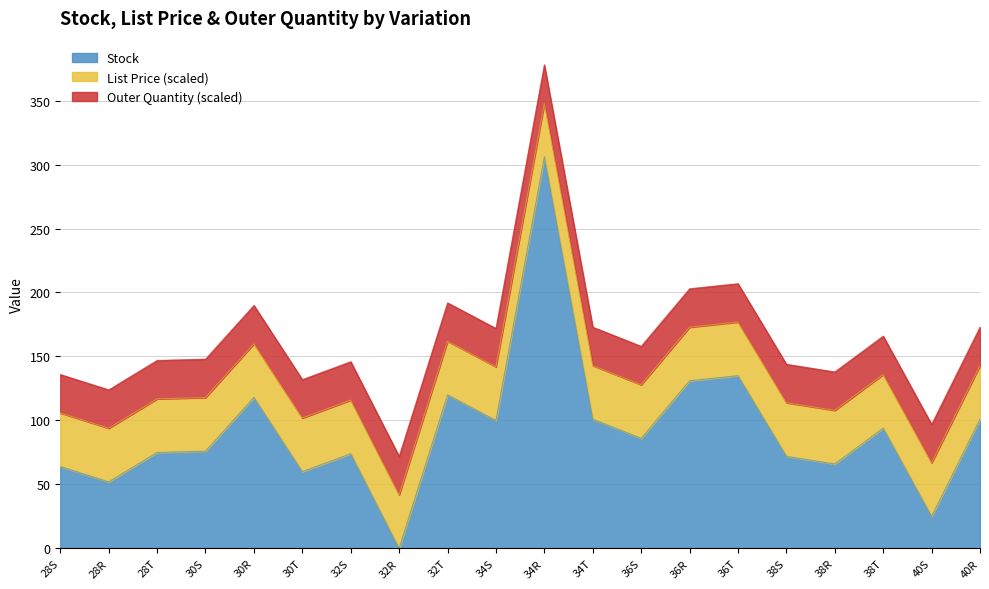

Reading left to right, list all the values displayed in this chart.

Stock: 64.0	52.0	75.0	76.0	118.0	60.0	74.0	0.0	120.0	100.0	306.0	101.0	86.0	131.0	135.0	72.0	66.0	94.0	25.0	101.0
List Price: 20.9	20.9	20.9	20.9	20.9	20.9	20.9	20.9	20.9	20.9	20.9	20.9	20.9	20.9	20.9	20.9	20.9	20.9	20.9	20.9
Outer Quantity: 20.0	20.0	20.0	20.0	20.0	20.0	20.0	20.0	20.0	20.0	20.0	20.0	20.0	20.0	20.0	20.0	20.0	20.0	20.0	20.0